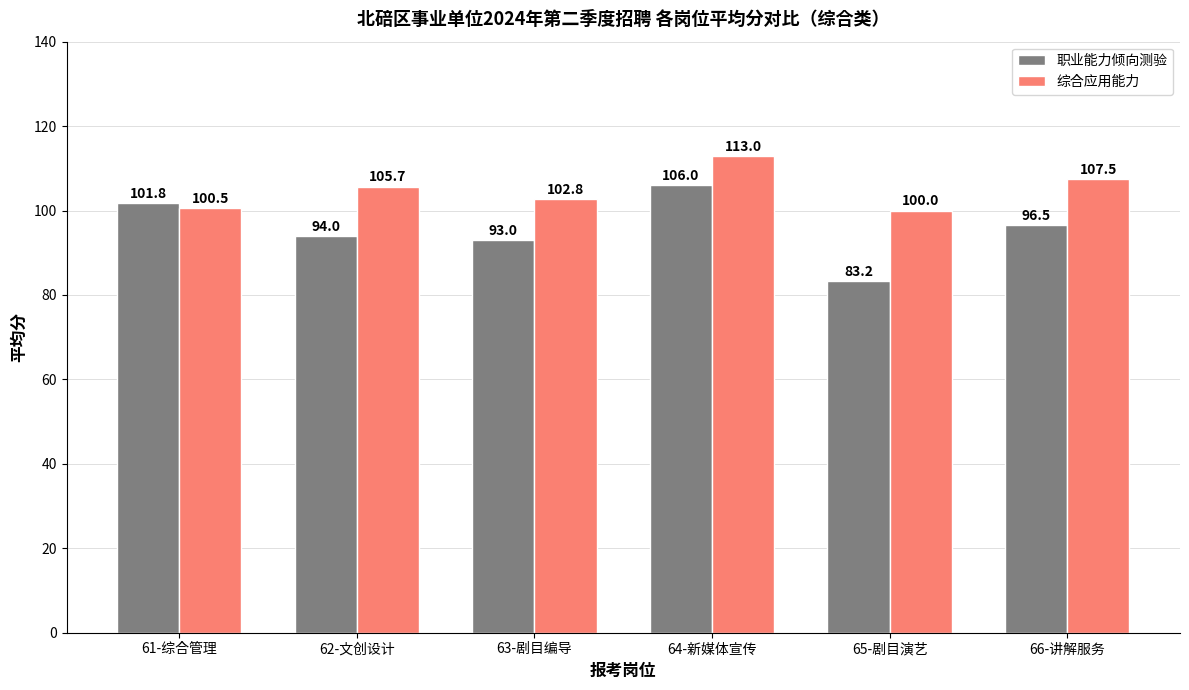

List the series in order of their peak value, lowest first.

职业能力倾向测验, 综合应用能力